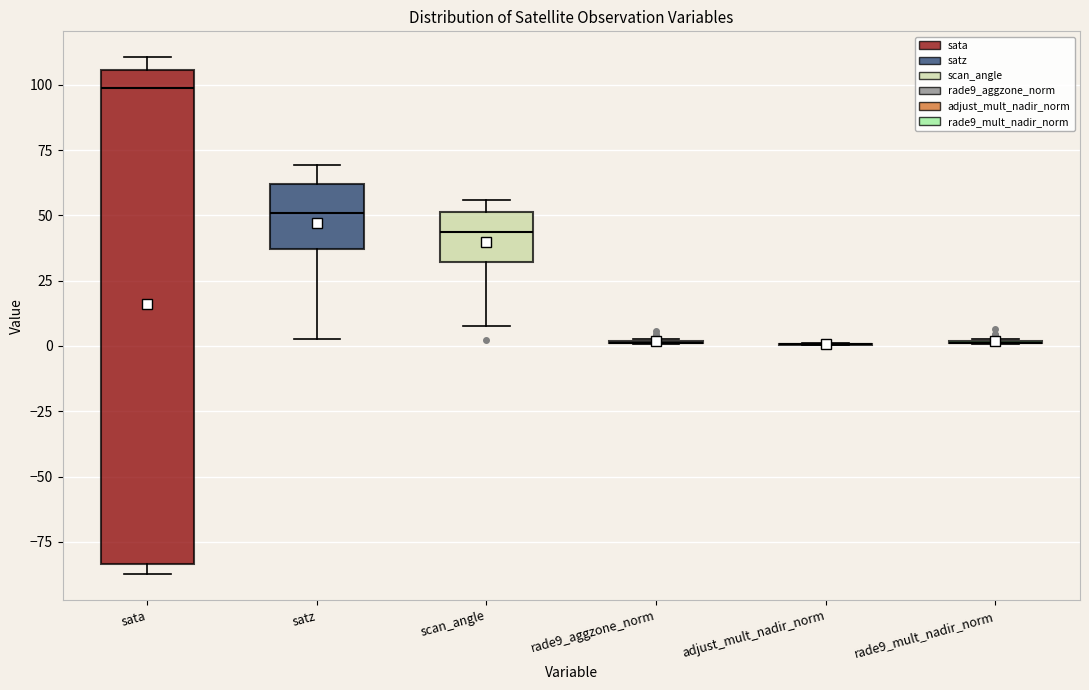

Comparing the boxes themselves (not the whiskers), which one is the tallest?

sata